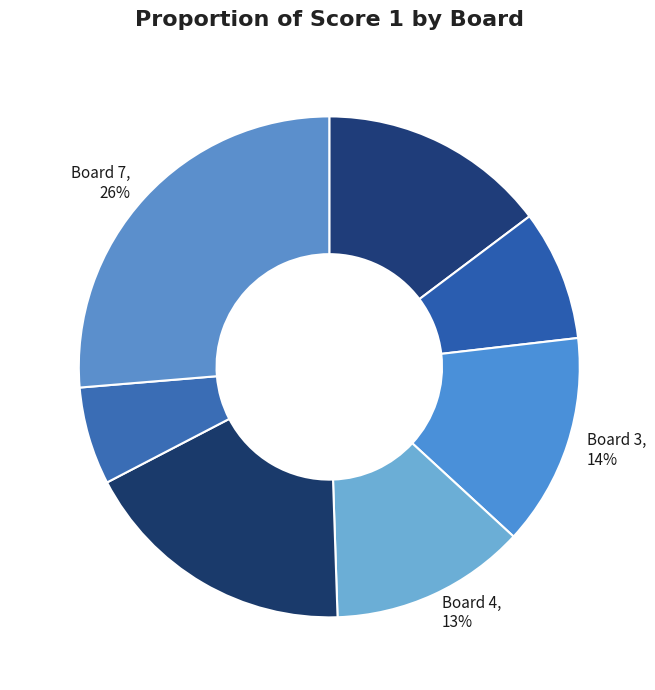

Count the number of slices in the pie.

7